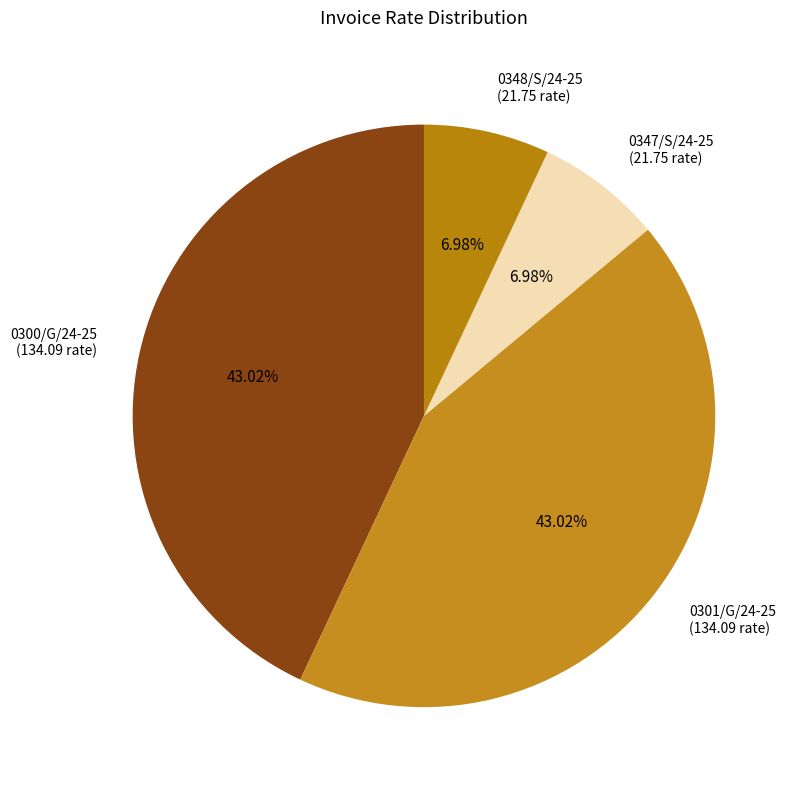

Does 0301/G/24-25 account for over 50% of the chart?

No